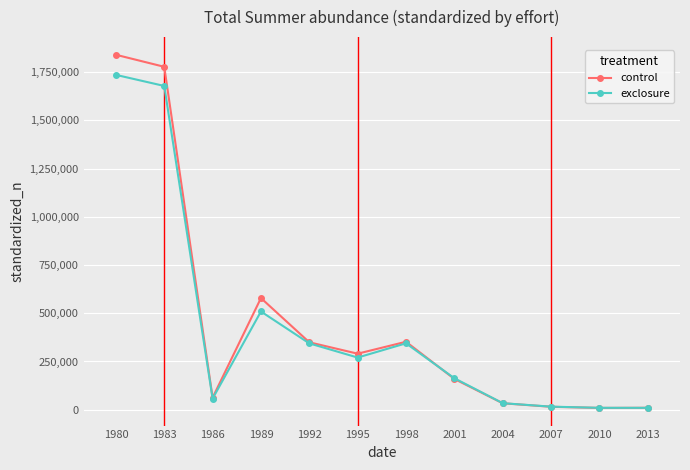

Where is the first local maximum for exclosure?

1989